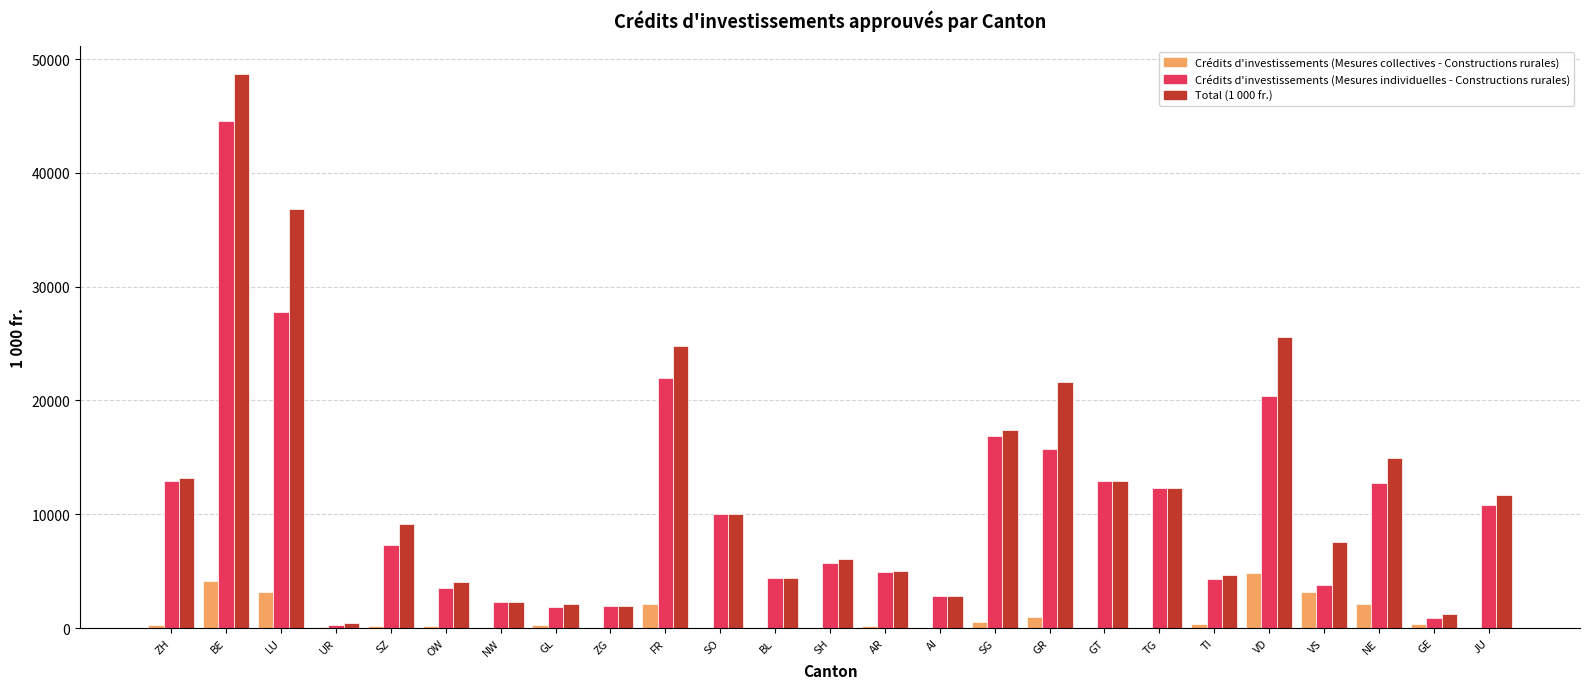

At which category is the sum across all series the highest?

BE